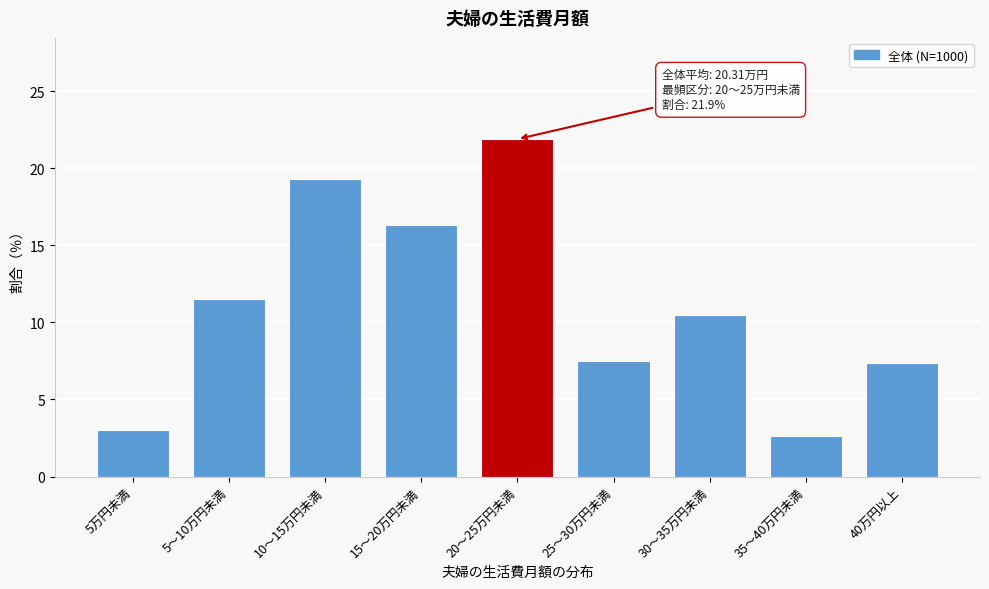

What is the average value?

11.1